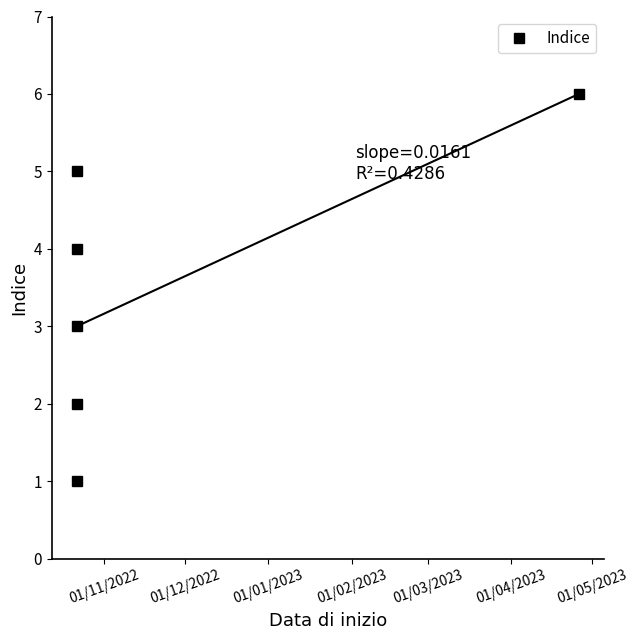

What is the label of the 1st point from the left?

01/11/2022